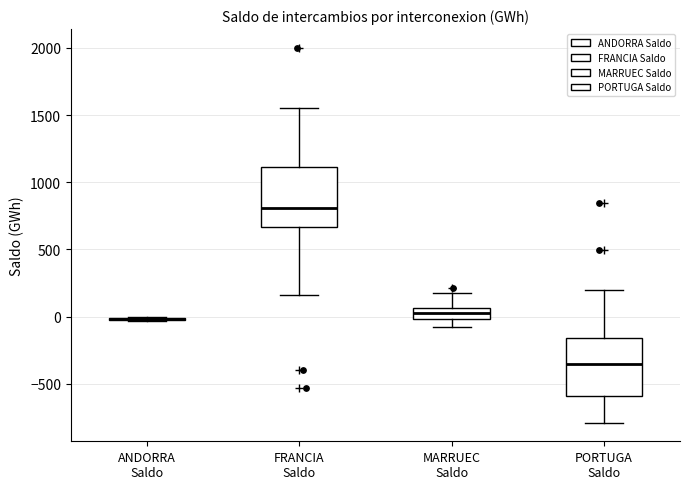

Reading left to right, read every box against the y-axis: the position of its median line, the range the box covers, and the ends of its whiskers. The values are not printed on the chart, so give them approximately, as read against the axis.

ANDORRA Saldo: box collapsed to a line at 0, whiskers -50 to 0
FRANCIA Saldo: median 800, box 650 to 1100, whiskers 150 to 1550
MARRUEC Saldo: median 0 (inside the box), box 0 to 50, whiskers -100 to 200
PORTUGA Saldo: median -350, box -600 to -150, whiskers -800 to 200